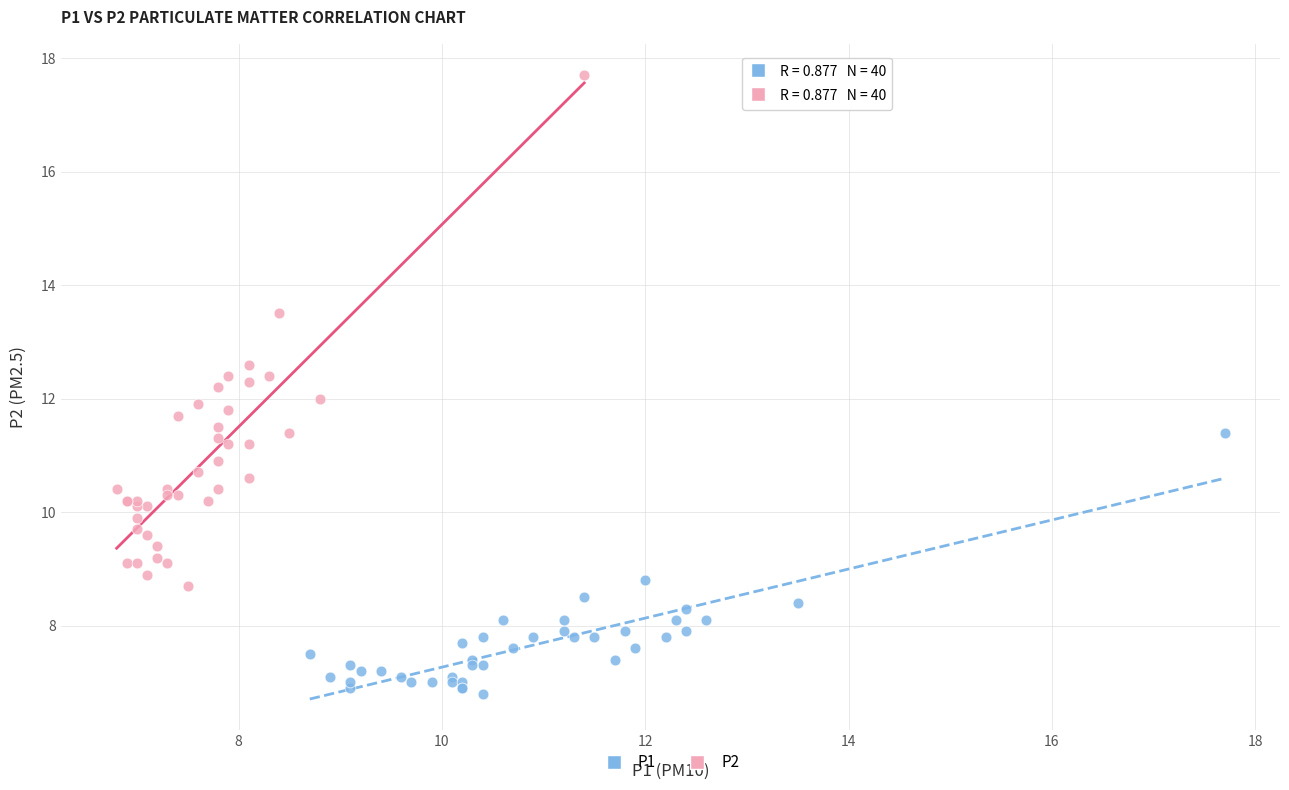

Which series has the largest Y range (max minus min)?

P2